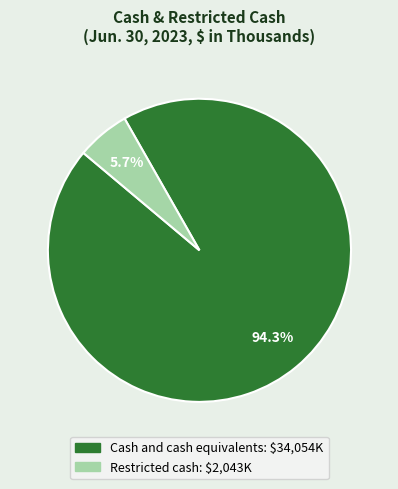

To the nearest percent, what is the average slice percentage?

50%